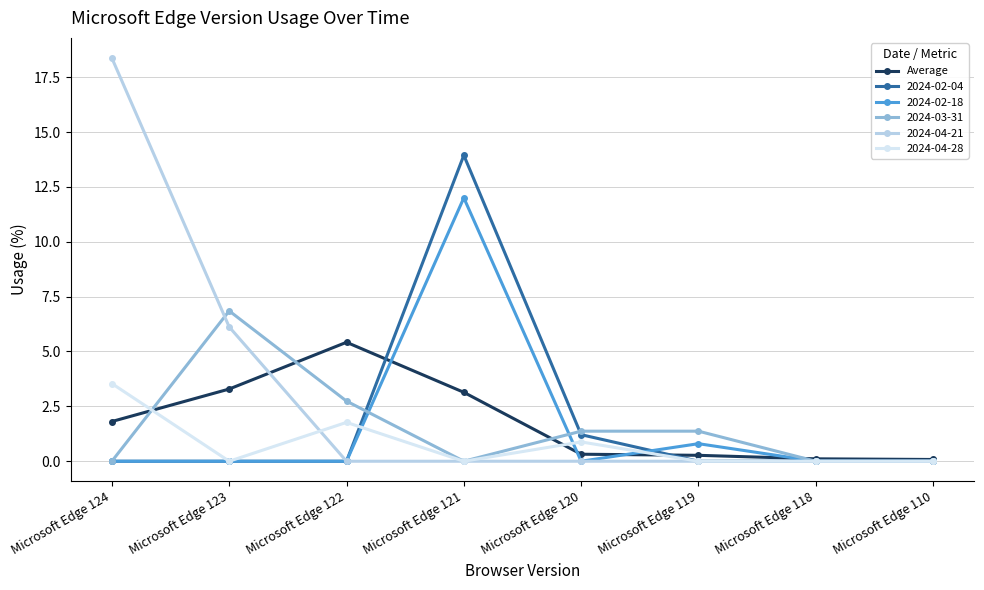

True or false: Average has a value of 0.1 at Microsoft Edge 110.

True